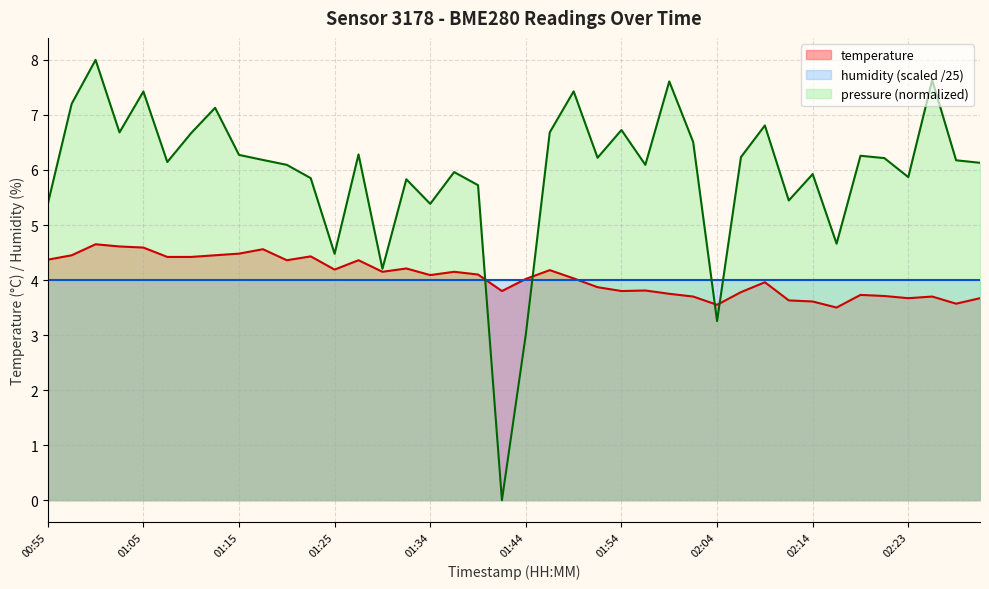

How many data points are above 4?

22